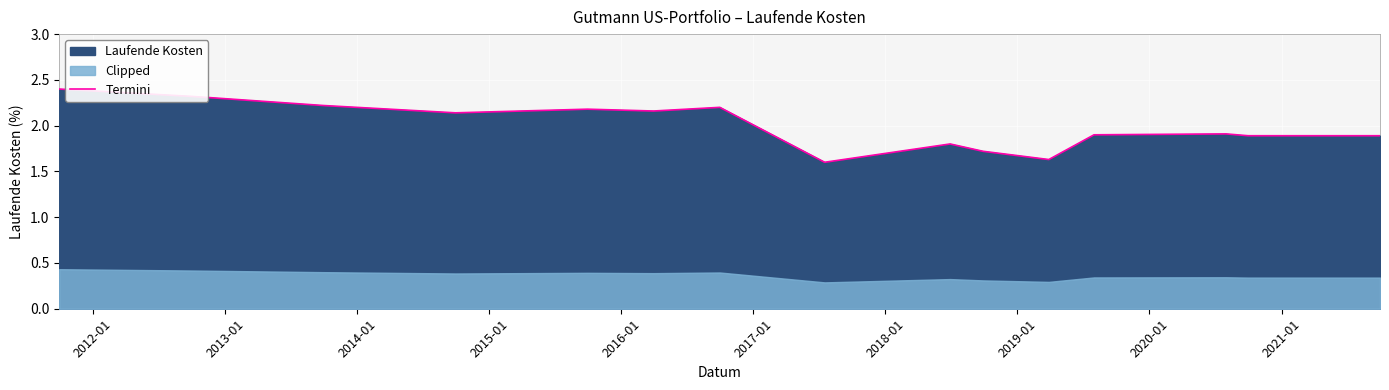

What is the lowest value of the Termini series?

1.6